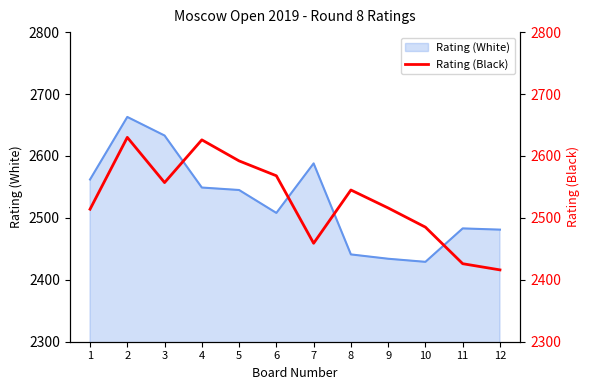

At which category does the chart reach its minimum across all series?

12